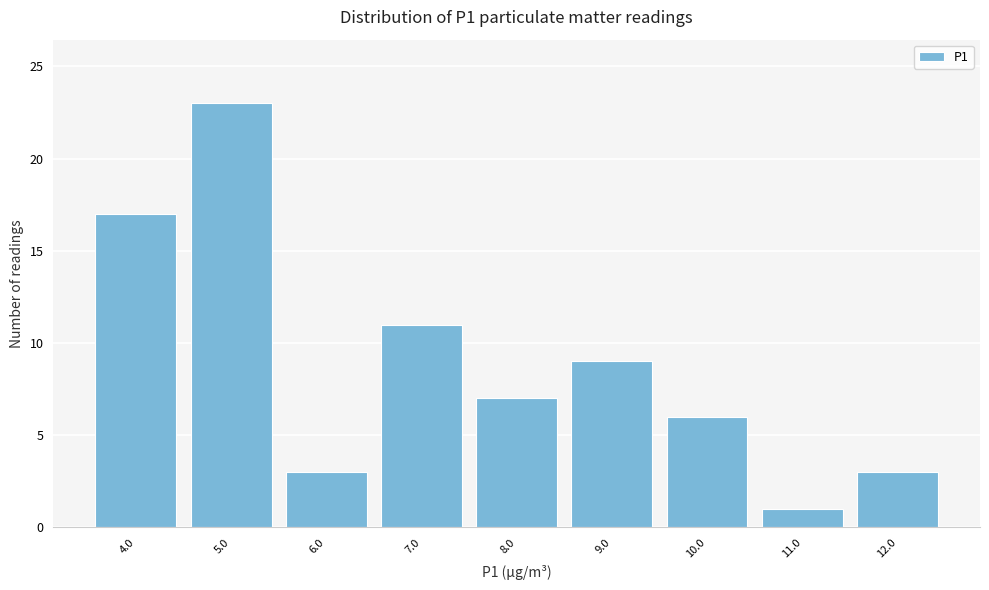

Reading left to right, transcribe all the data shown in this chart.

4.0=17	5.0=23	6.0=3	7.0=11	8.0=7	9.0=9	10.0=6	11.0=1	12.0=3